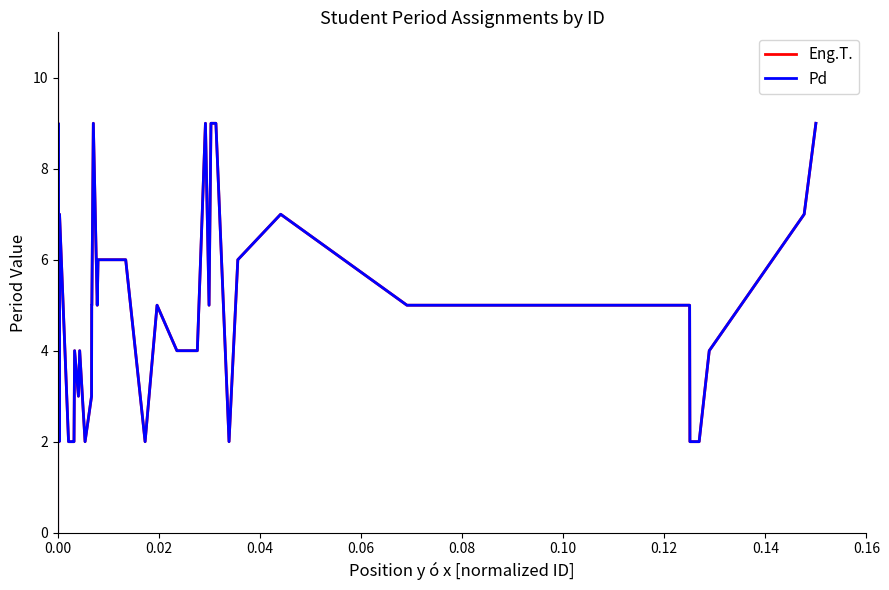

What is the value of the Eng.T. point at the 6th from the left?

2